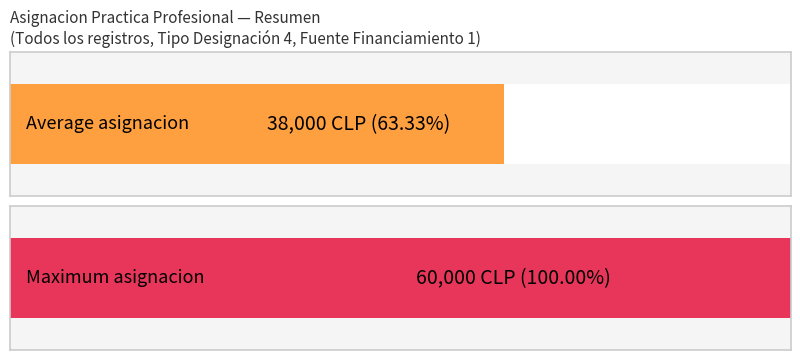

What is the maximum value shown in the chart?

60000